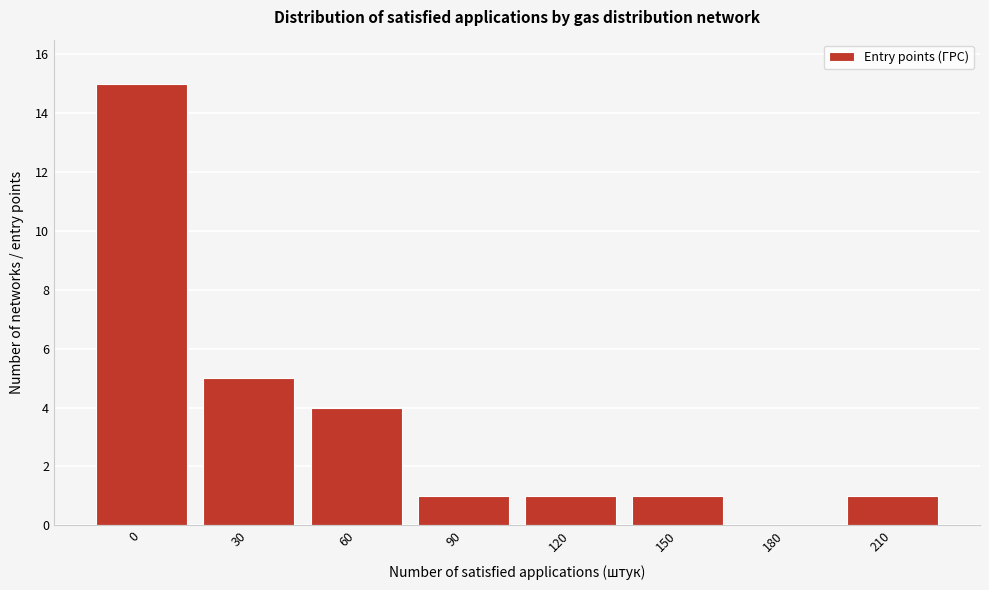

Reading right to left, extract all data points from this chart.

210=1	180=0	150=1	120=1	90=1	60=4	30=5	0=15